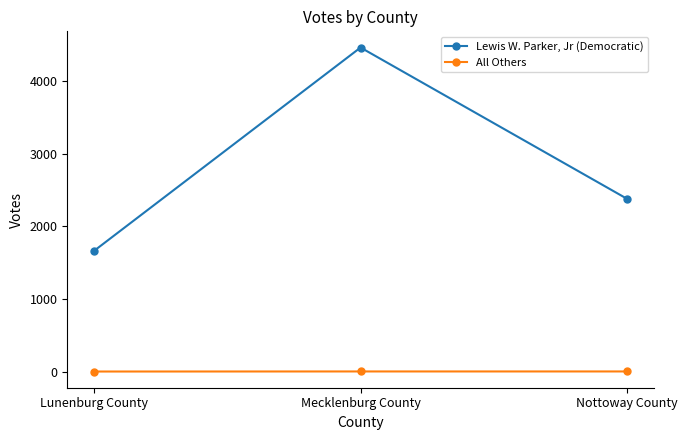

What is the difference between the second highest and minimum values in the Lewis W. Parker, Jr (Democratic) series?

717